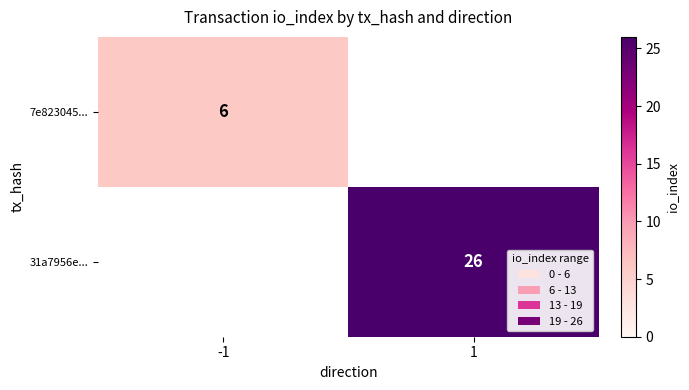

Is it true that 31a7956e... equals 14 at 1?

False